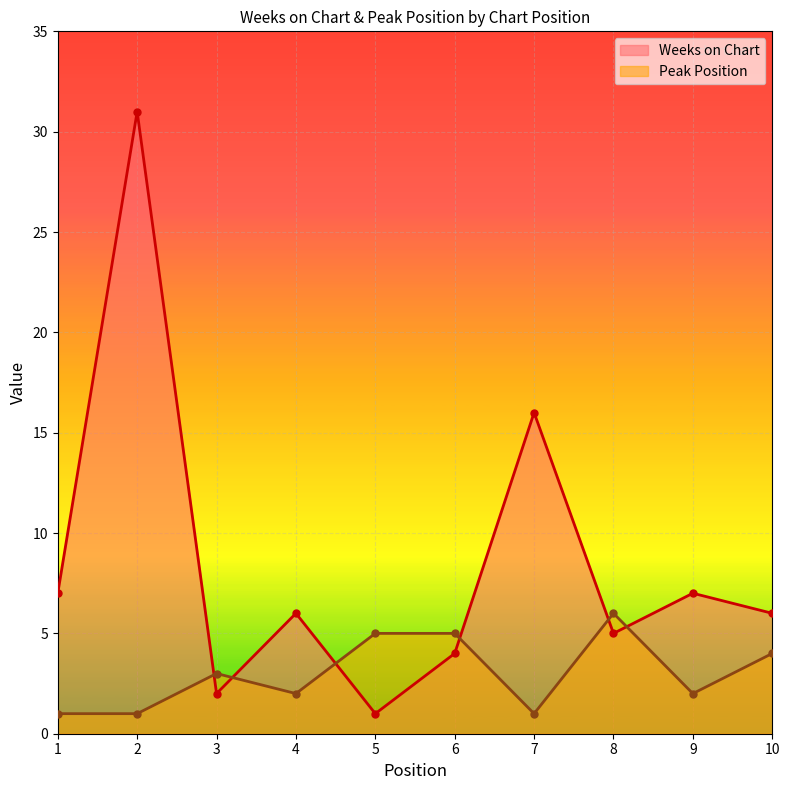

Which has a higher value, 3 or 1?

1